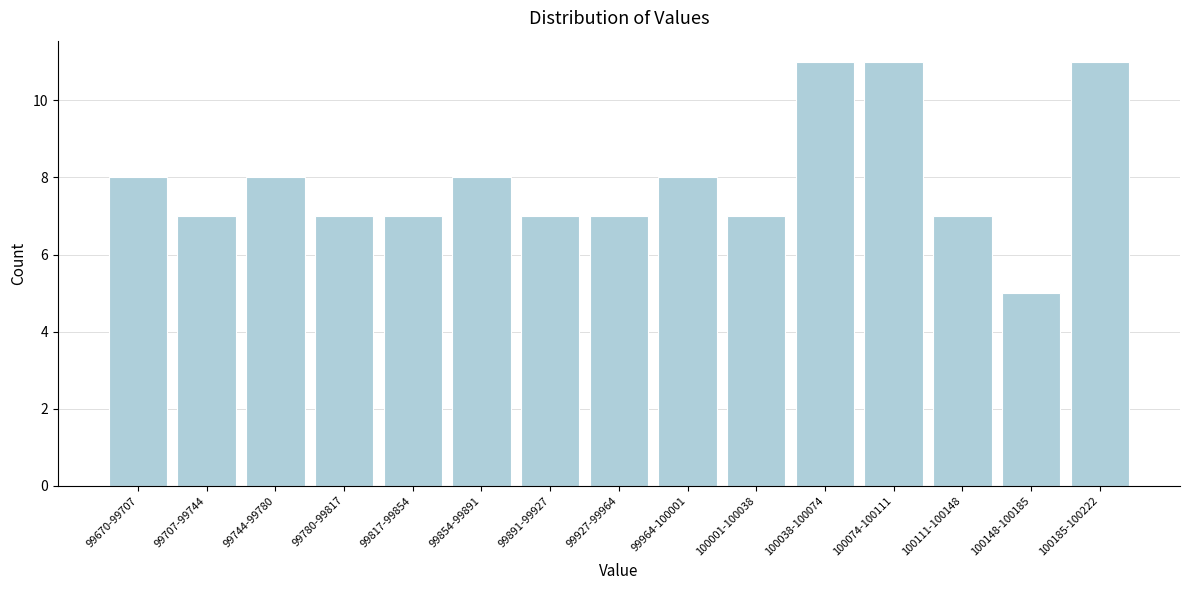

Reading left to right, extract all data points from this chart.

8	7	8	7	7	8	7	7	8	7	11	11	7	5	11